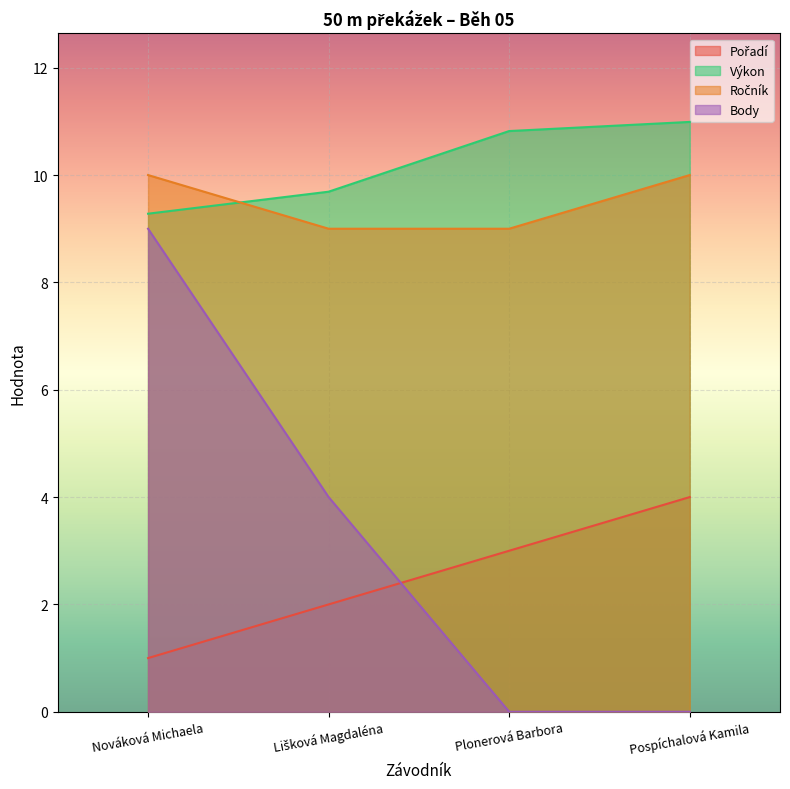

What is the value of the Výkon point at the 2nd from the left?

9.7